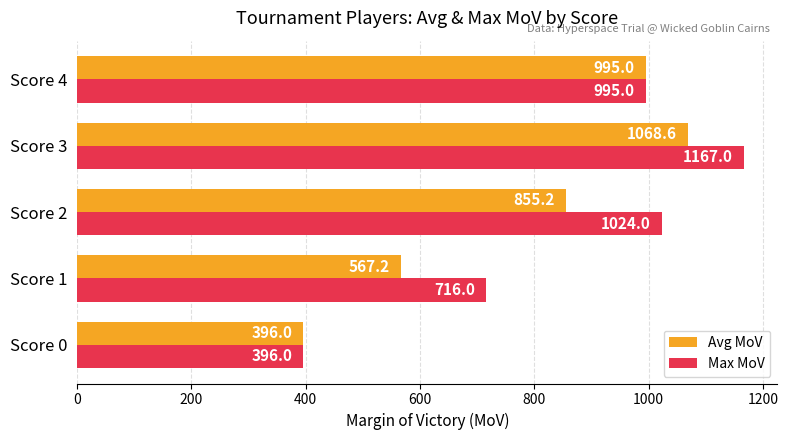

Rank the categories by Max MoV value from lowest to highest.

Score 0, Score 1, Score 4, Score 2, Score 3